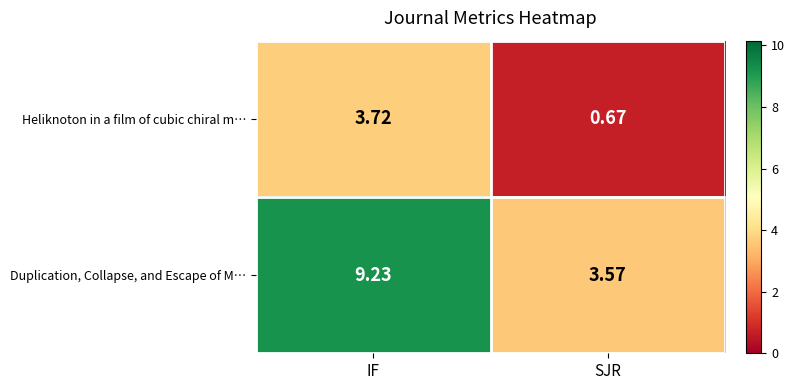

Which category has the highest value across all series?

IF